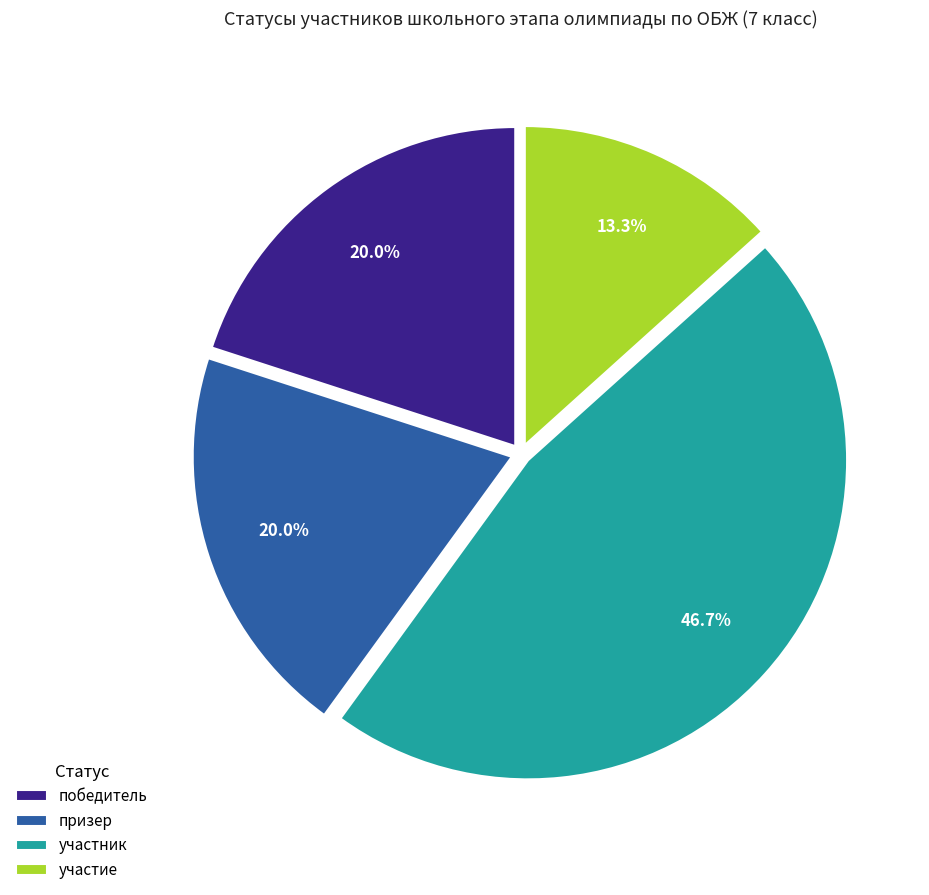

To the nearest percent, what portion does призер represent?

20%